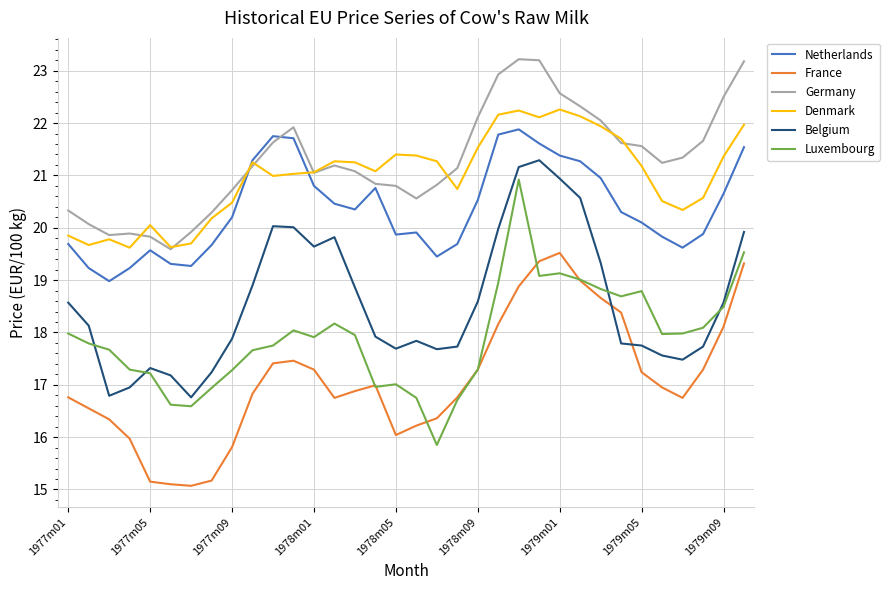

What is the highest value of the Germany series?

23.2